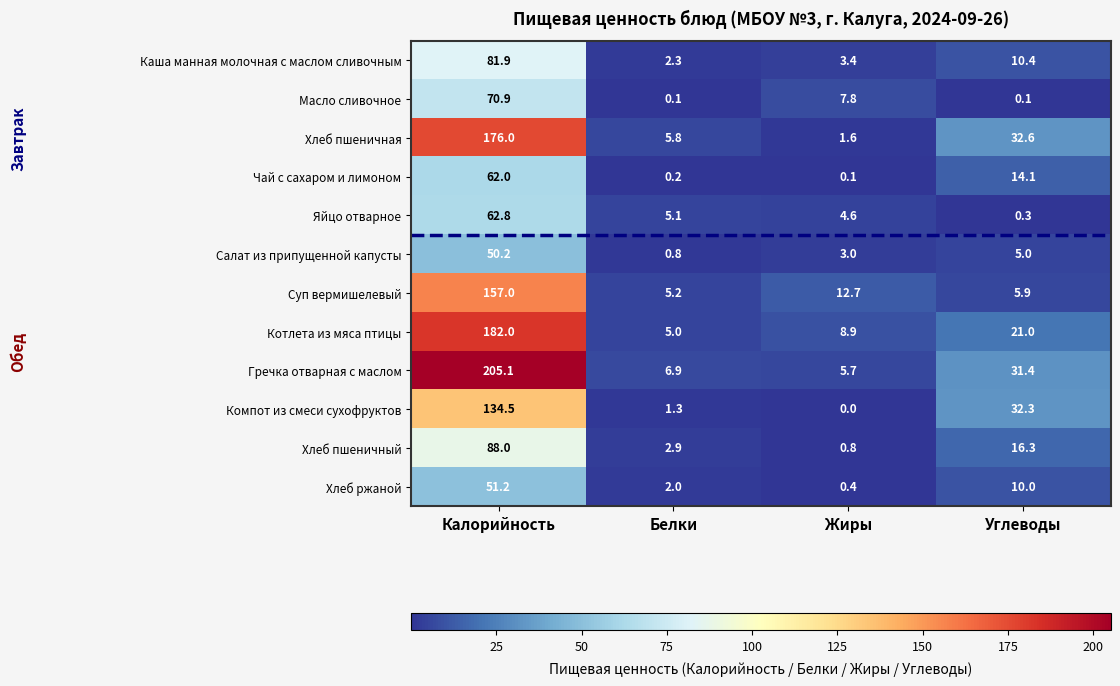

What is the difference between the Гречка отварная с маслом values at Калорийность and Белки?

198.2